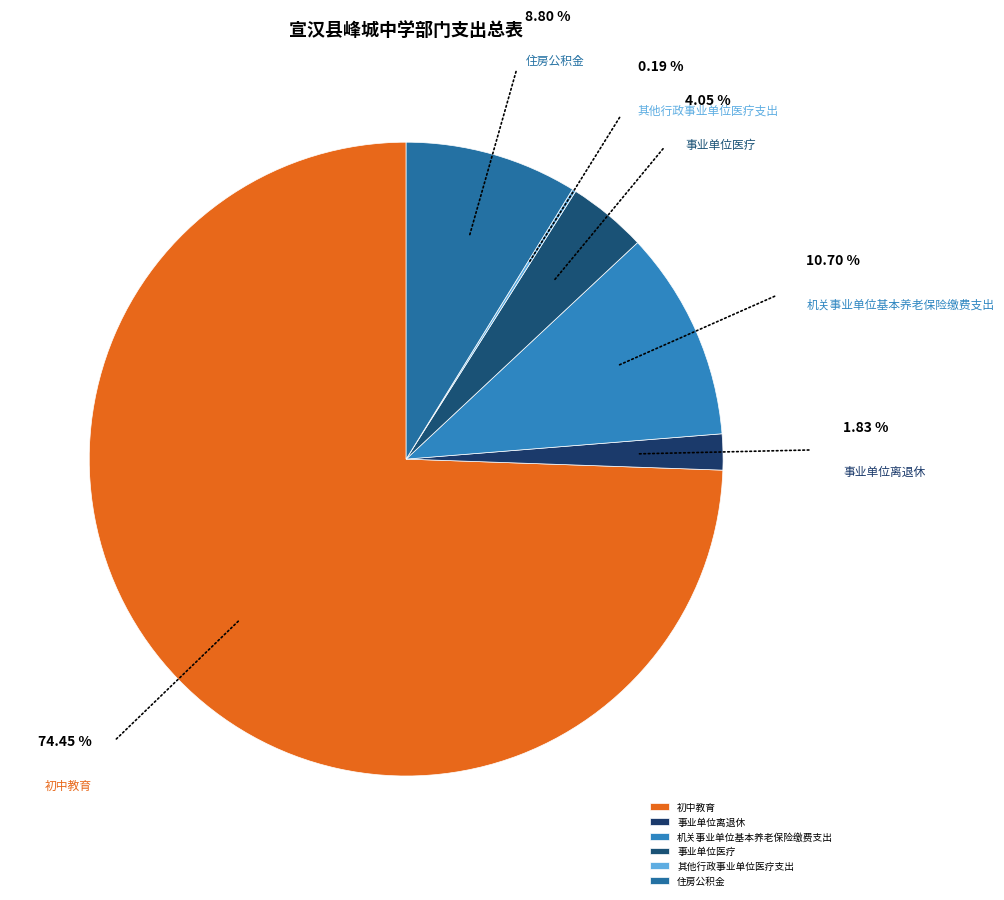

To the nearest percent, what portion does 初中教育 represent?

74%